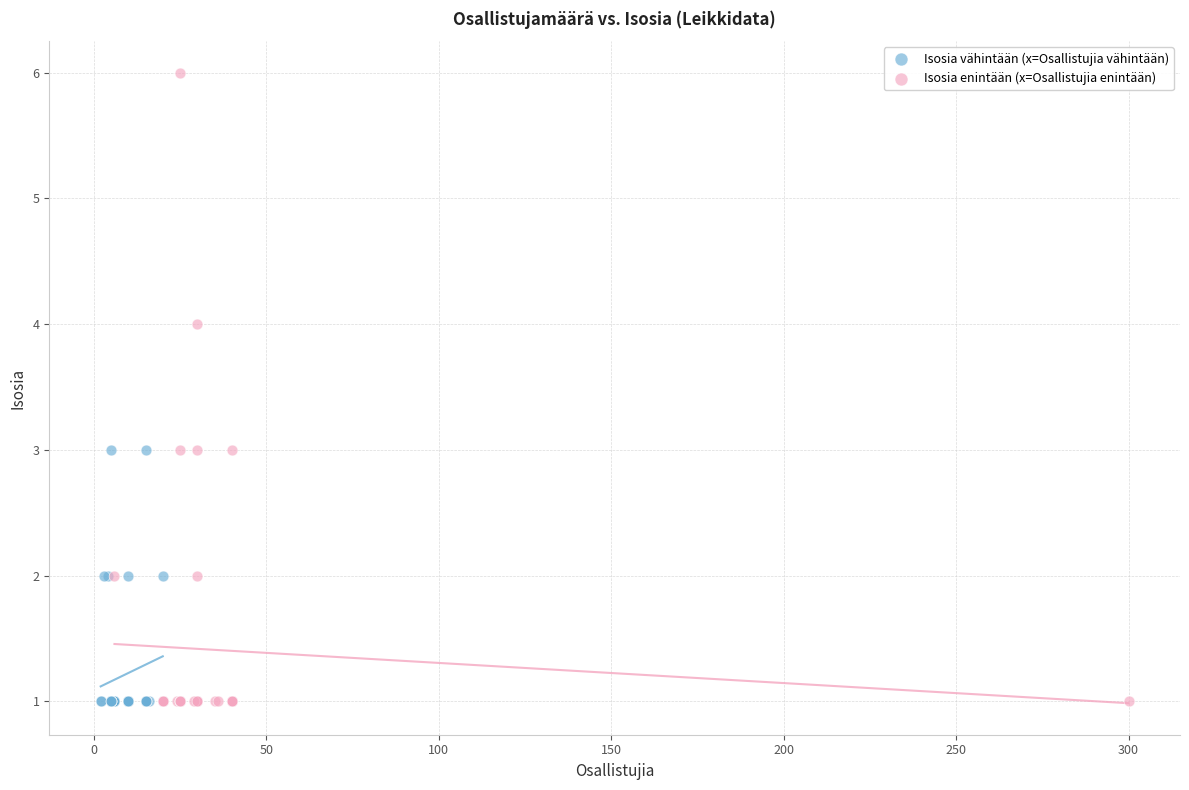

What are all the series names shown in the legend?

Isosia vähintään (x=Osallistujia vähintään), Isosia enintään (x=Osallistujia enintään)